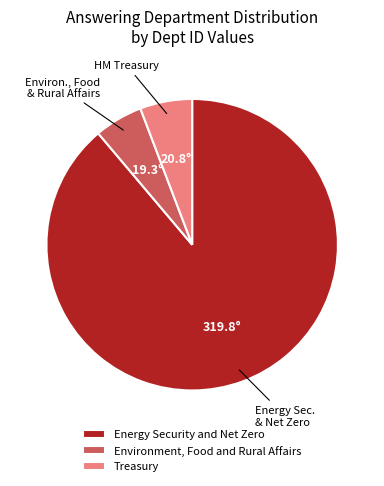

What is the ratio of the value at Treasury to the value at Environment, Food and Rural Affairs?

1.1